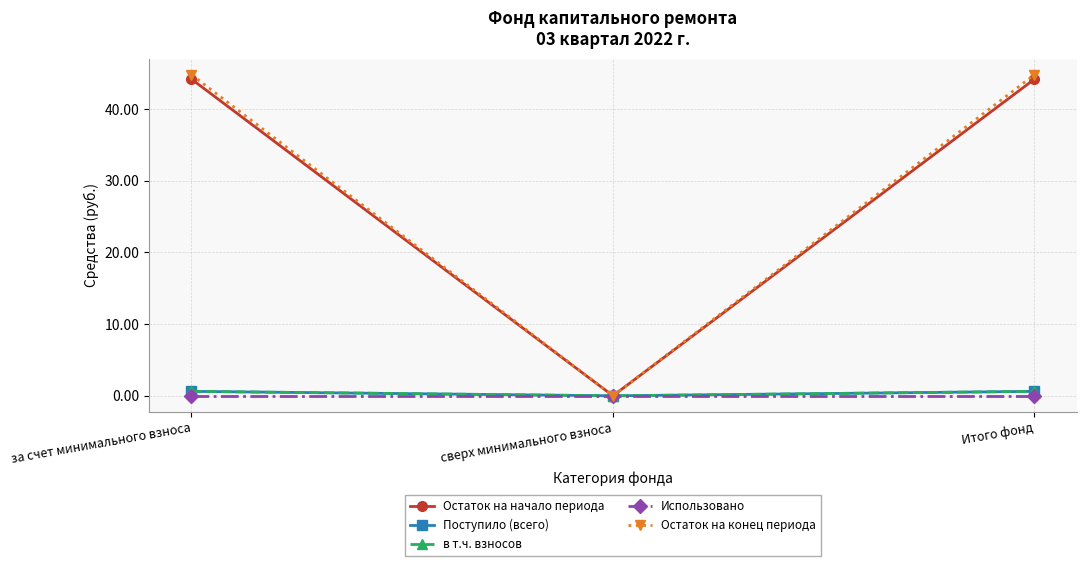

What is the difference between the highest and lowest values at за счет минимального взноса?

44.8